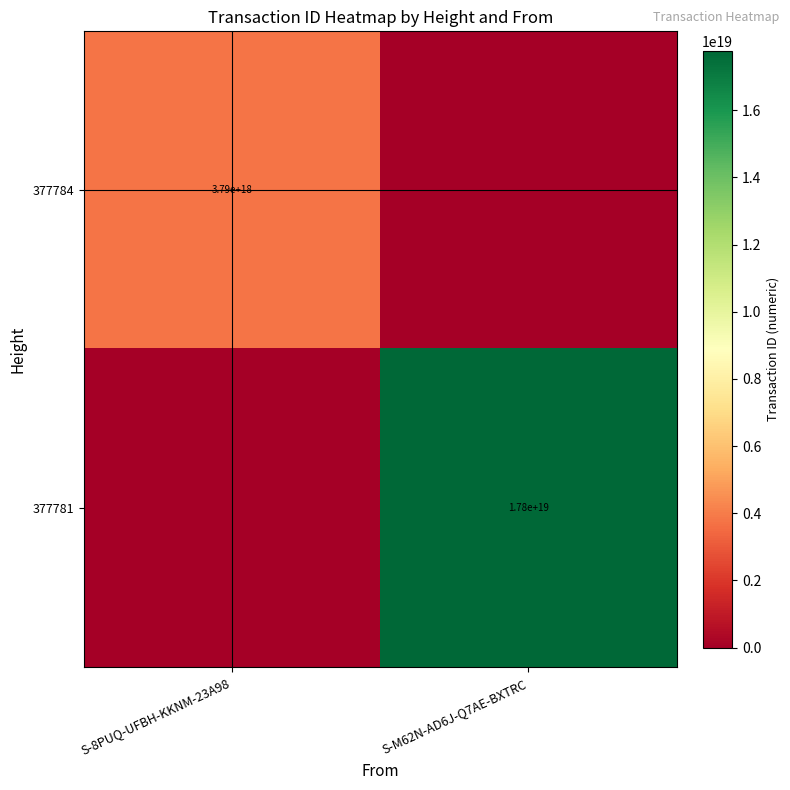

What is the greatest value displayed?

17763473841250226176